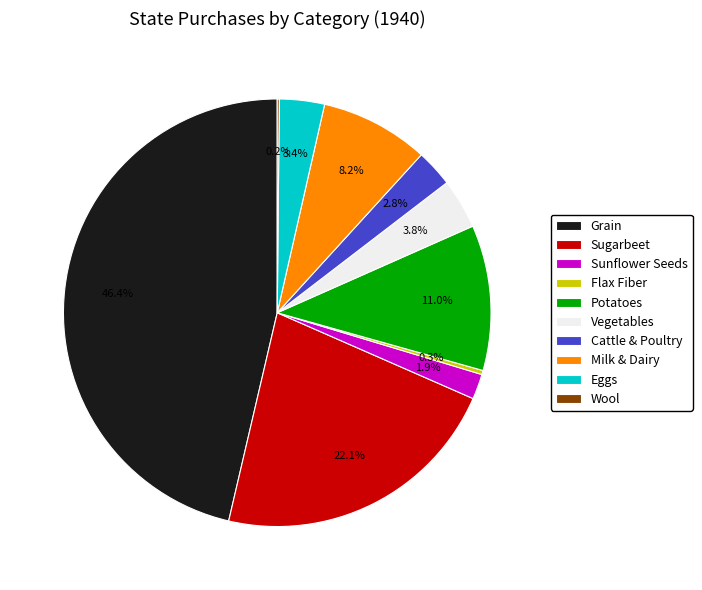

Between Flax Fiber and Vegetables, which is larger?

Vegetables